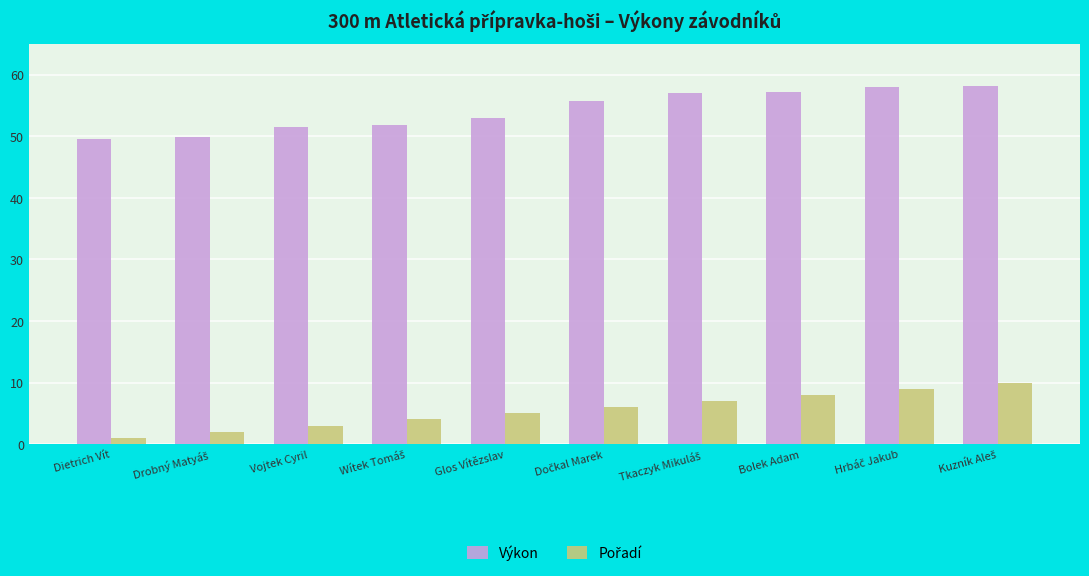

At how many categories does at least one series exceed 12?

10